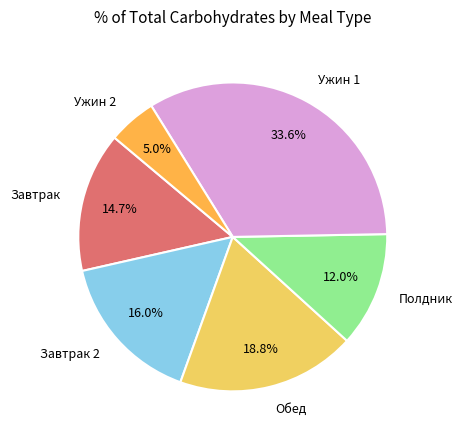

Approximately how many times larger is the value at Завтрак compared to Ужин 2?

2.9